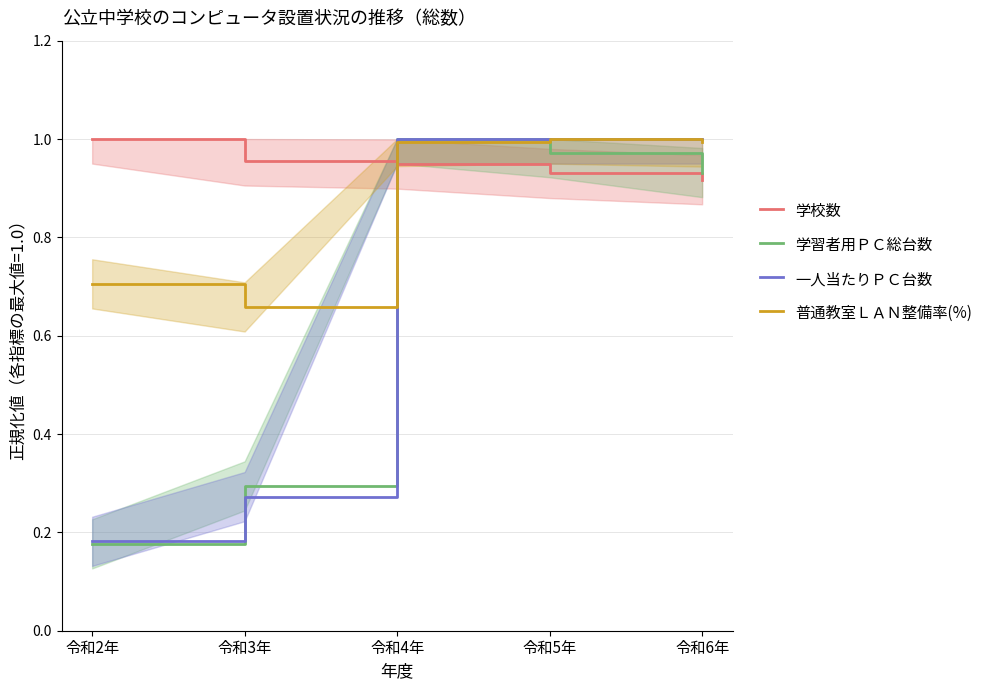

How many lines are shown in the chart?

4